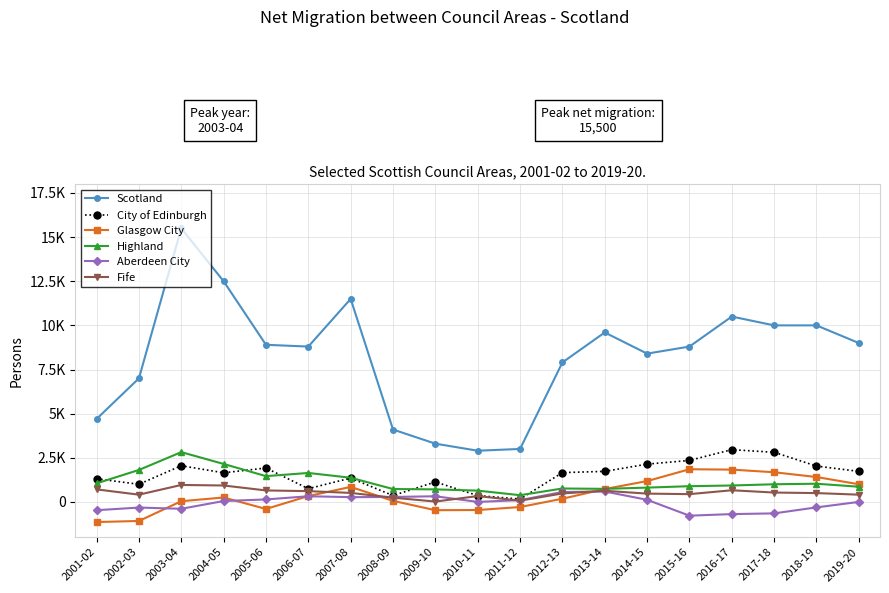

What are all the series names shown in the legend?

Scotland, City of Edinburgh, Glasgow City, Highland, Aberdeen City, Fife